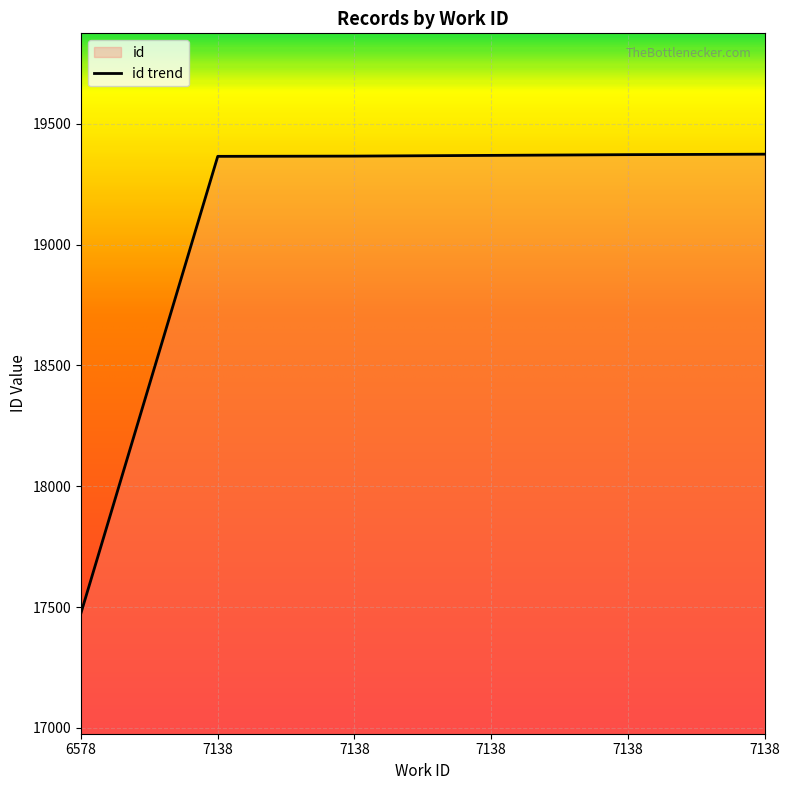

Reading left to right, list all the values displayed in this chart.

6578=17476	7138=19365	7138=19366	7138=19369	7138=19372	7138=19374